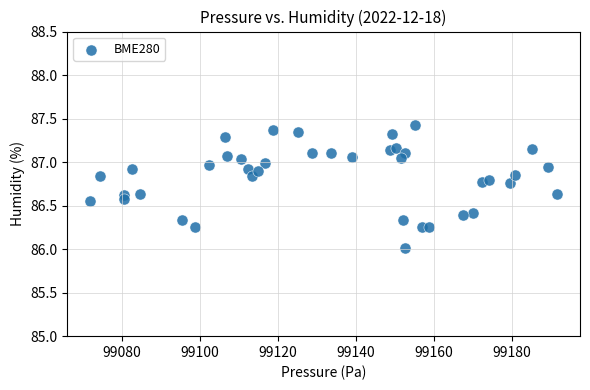

What is the range of Y values (max minus min)?

1.4